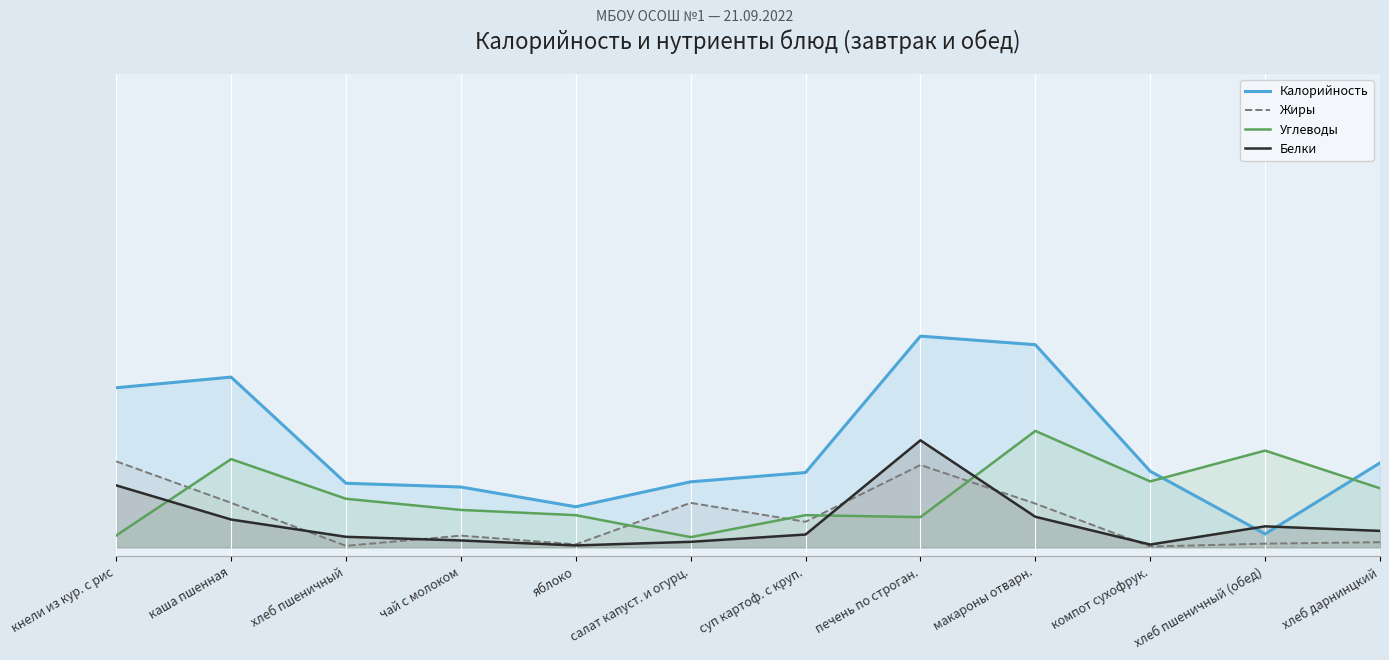

Rank the categories by Углеводы value from lowest to highest.

салат капуст. и огурц., кнели из кур. с рис, печень по строган., яблоко, суп картоф. с круп., чай с молоком, хлеб пшеничный, хлеб дарнинцкий, компот сухофрук., каша пшенная, хлеб пшеничный (обед), макароны отварн.